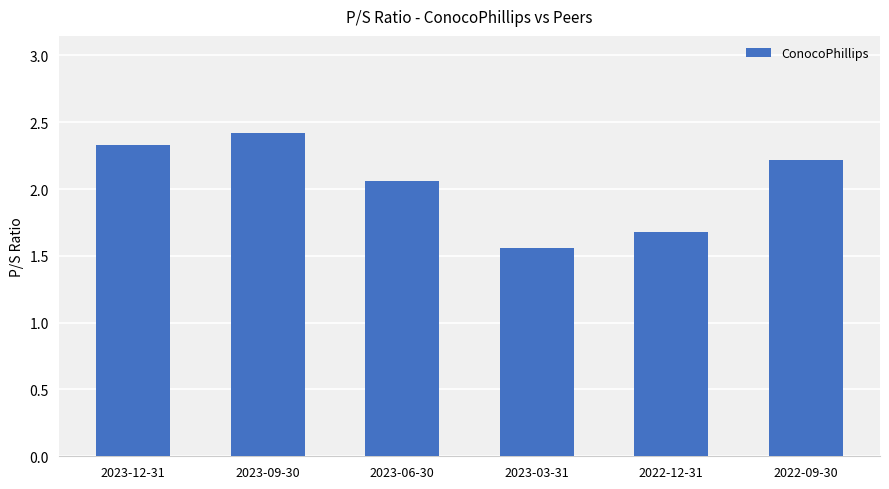

What value does the data have at 2023-12-31?

2.3